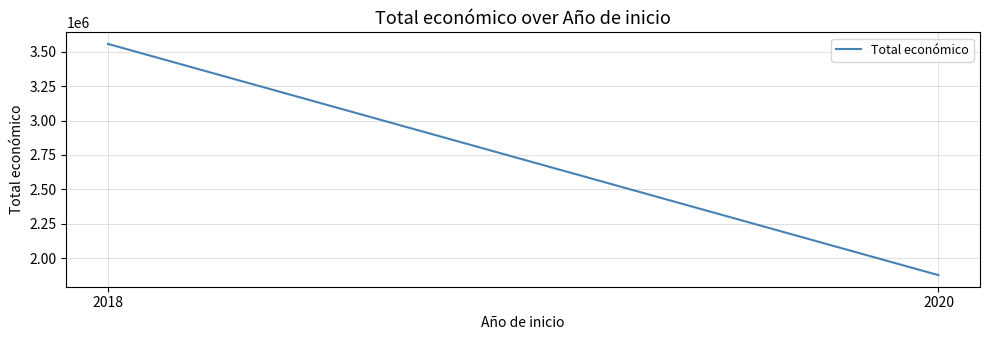

What is the minimum value shown in the chart?

1877150